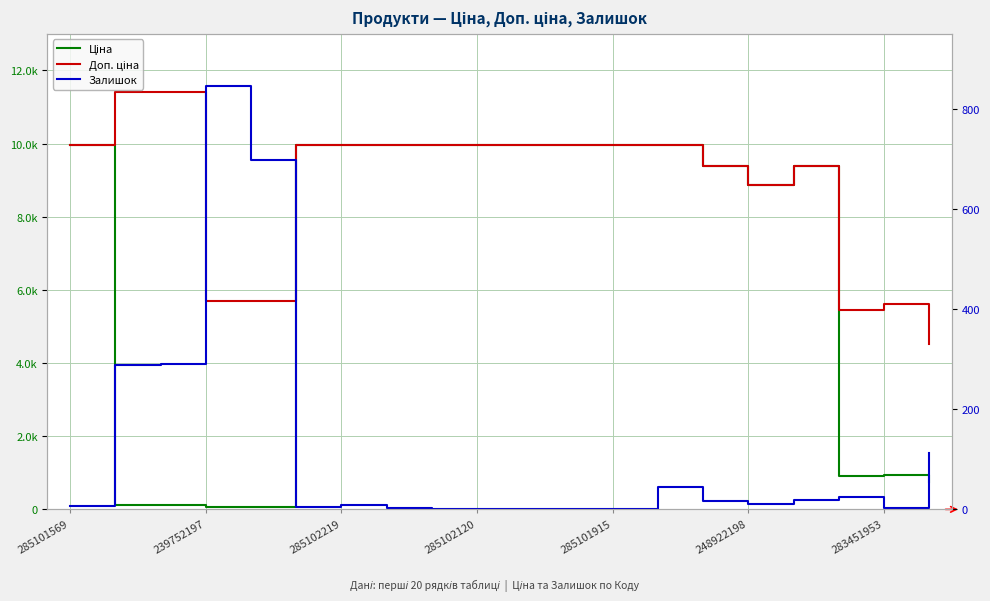

Which series has the largest total across all categories?

Доп. ціна